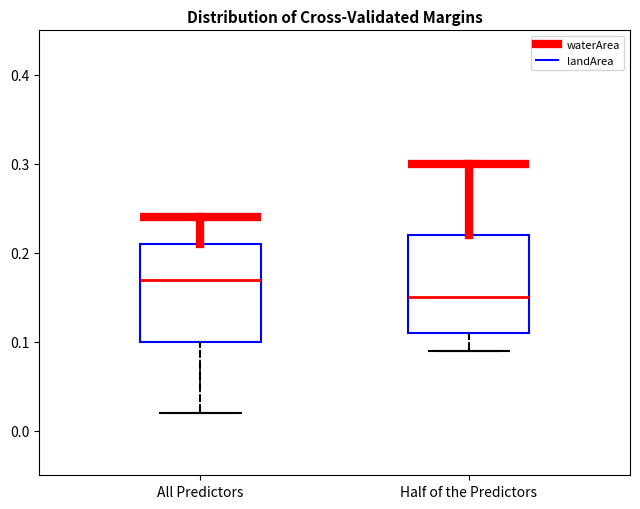

Reading left to right, transcribe this box plot: for each box, give where its median line is, the range the box spans, and where its two whiskers end, as read against the y-axis. The values are not printed on the chart, so give them approximately, as read against the axis.

All Predictors: median 0.17, box 0.10 to 0.21, whiskers 0.02 to 0.24
Half of the Predictors: median 0.15, box 0.11 to 0.22, whiskers 0.09 to 0.30